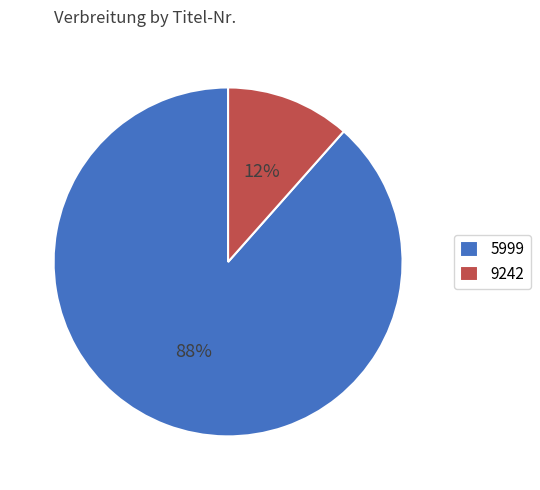

Do 5999 and 9242 together represent more than half of the pie?

Yes